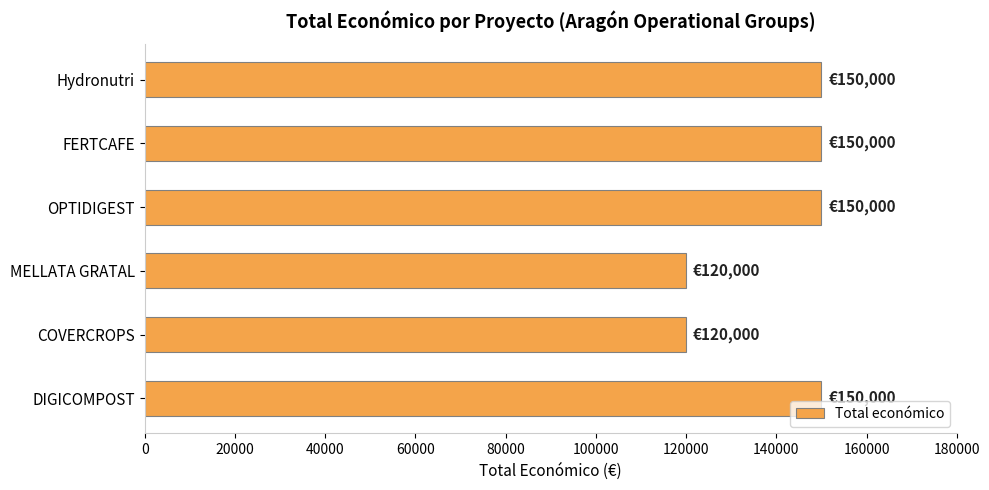

Reading bottom to top, transcribe all the data shown in this chart.

150000	120000	120000	150000	150000	150000